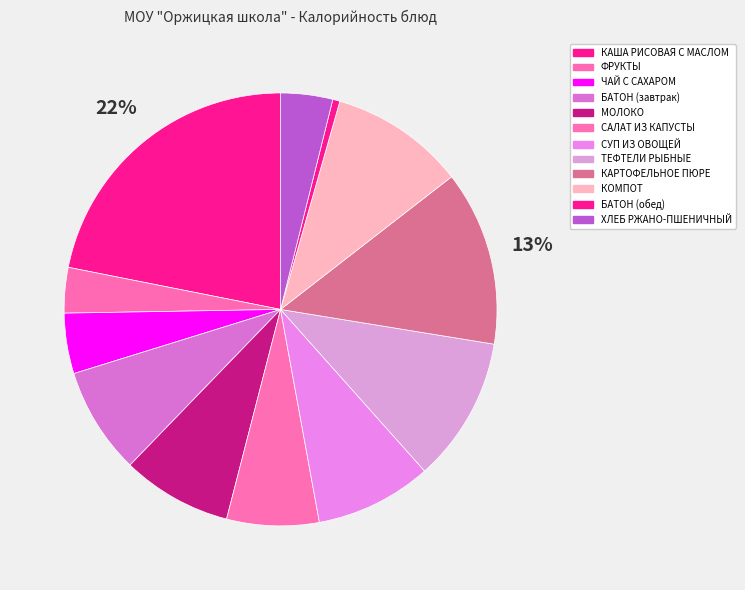

What is the change in value from МОЛОКО to КАРТОФЕЛЬНОЕ ПЮРЕ?

+63.7